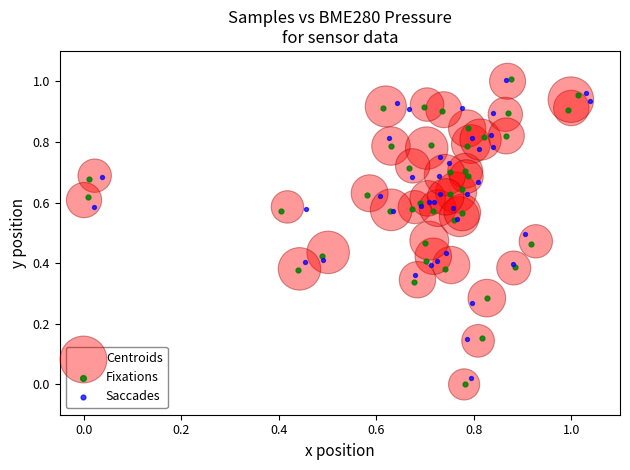

Which series has the largest Y range (max minus min)?

Fixations